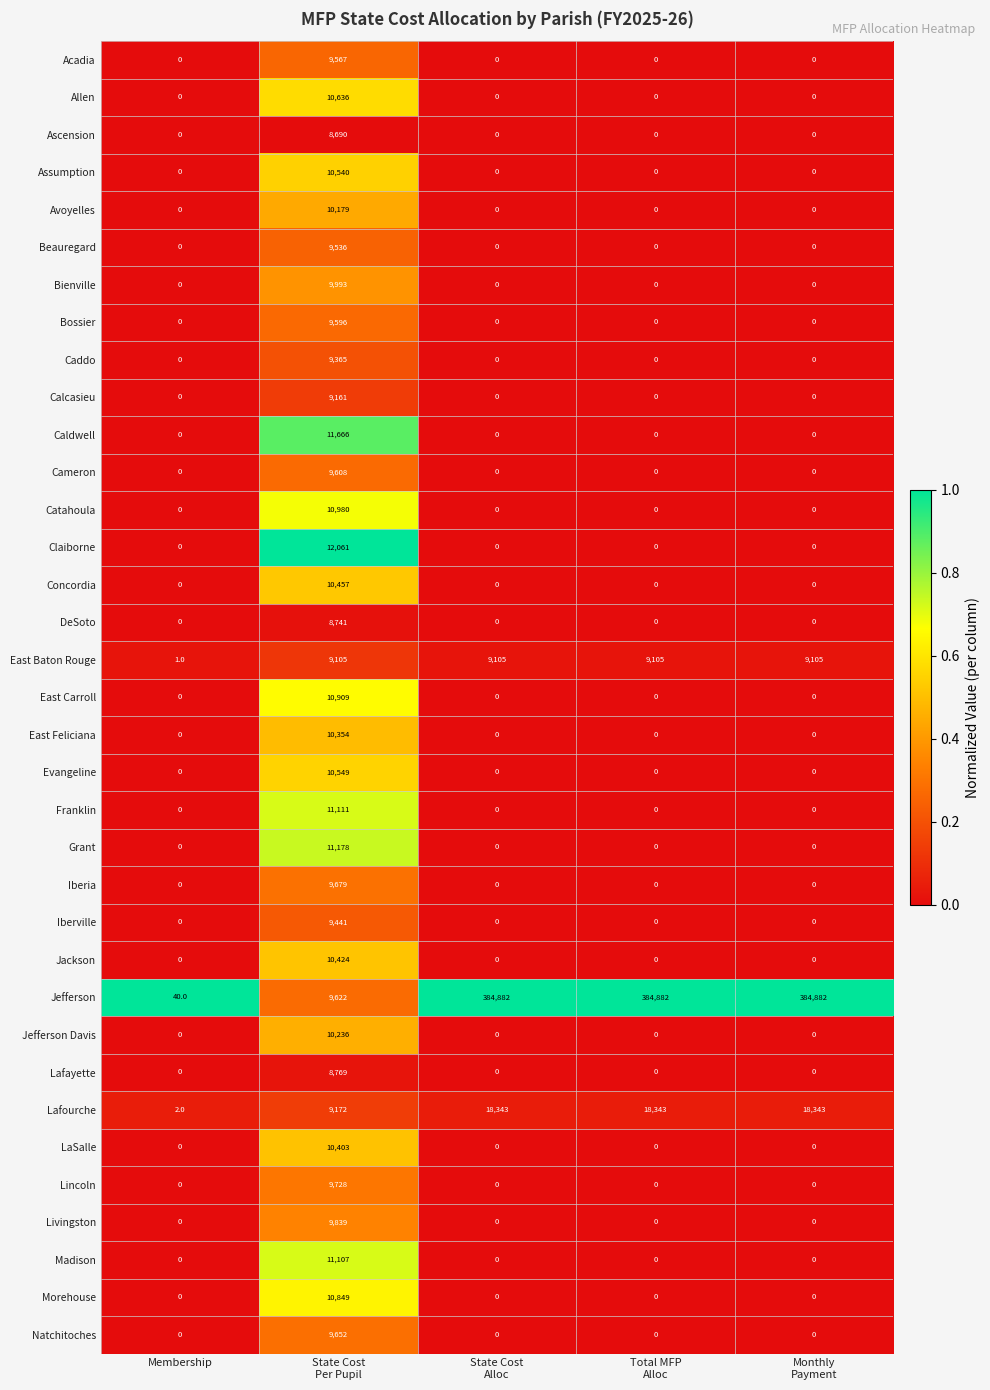

At how many categories does at least one series exceed 196063?

3